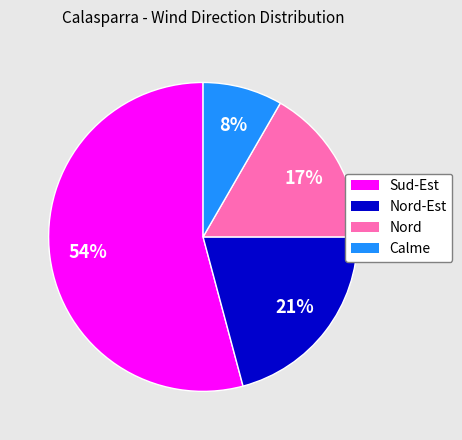

Is it true that Calme is 23% of the pie?

False